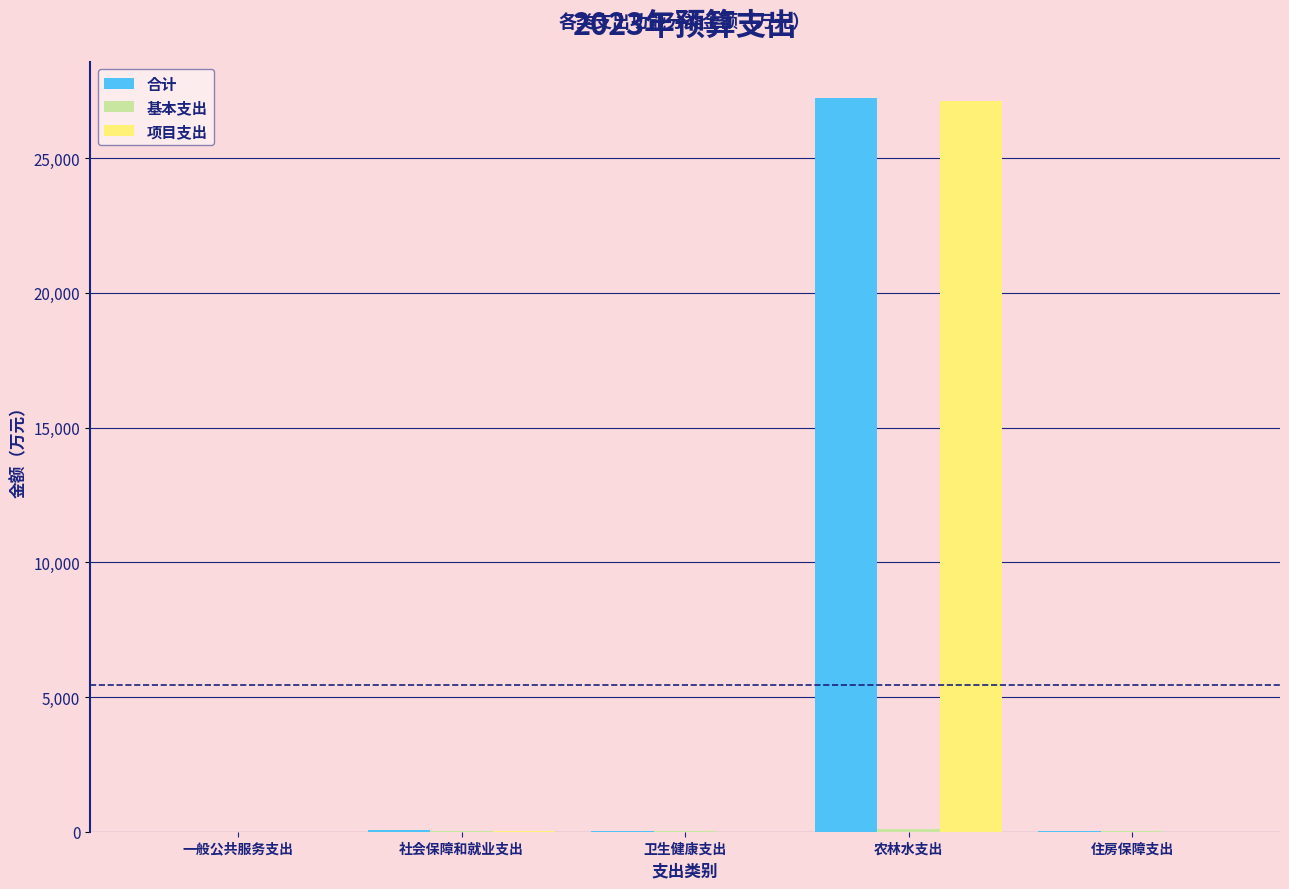

What is the sum of all 项目支出 values?

27180.1